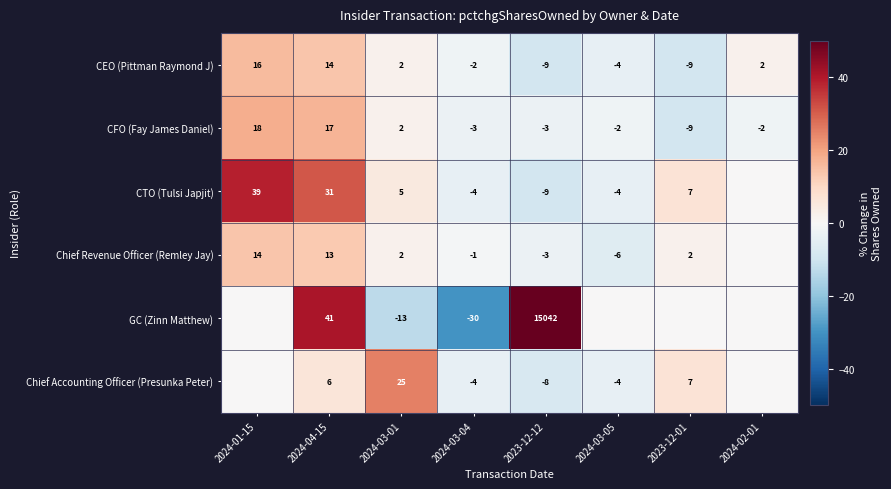

Which series has the largest range (max minus min)?

GC (Zinn Matthew)